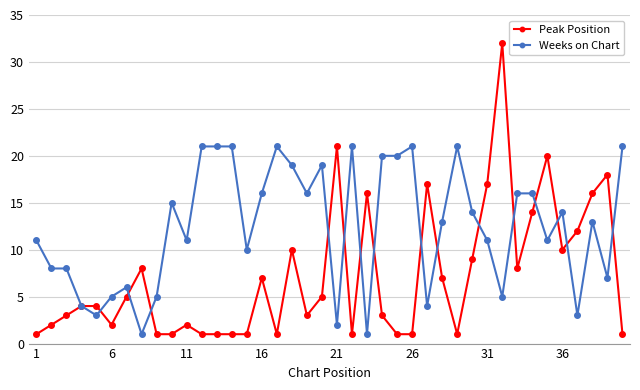

Which series has the widest spread of values?

Peak Position